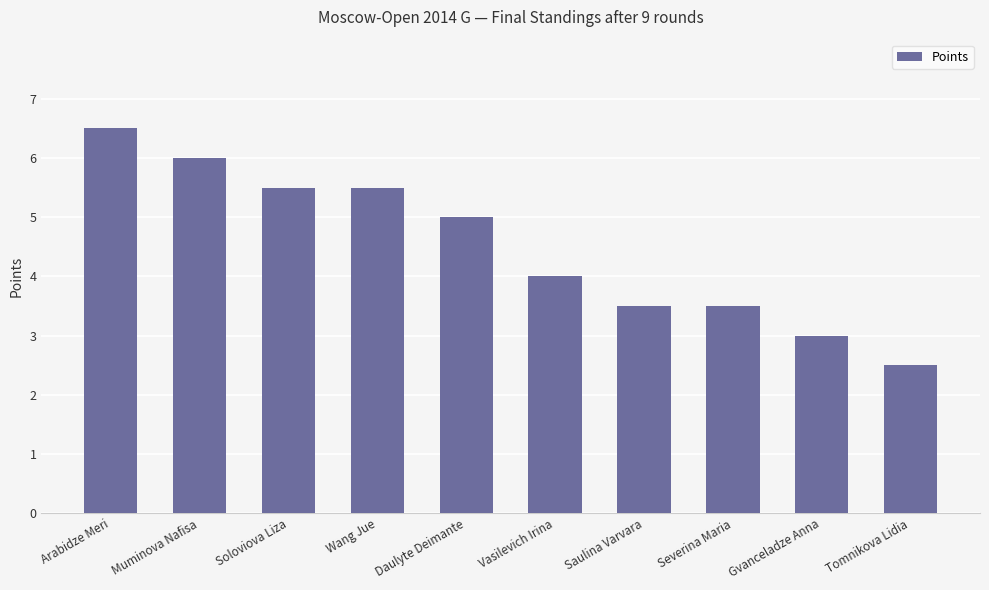

What is the change in value from Daulyte Deimante to Tomnikova Lidia?

-2.5